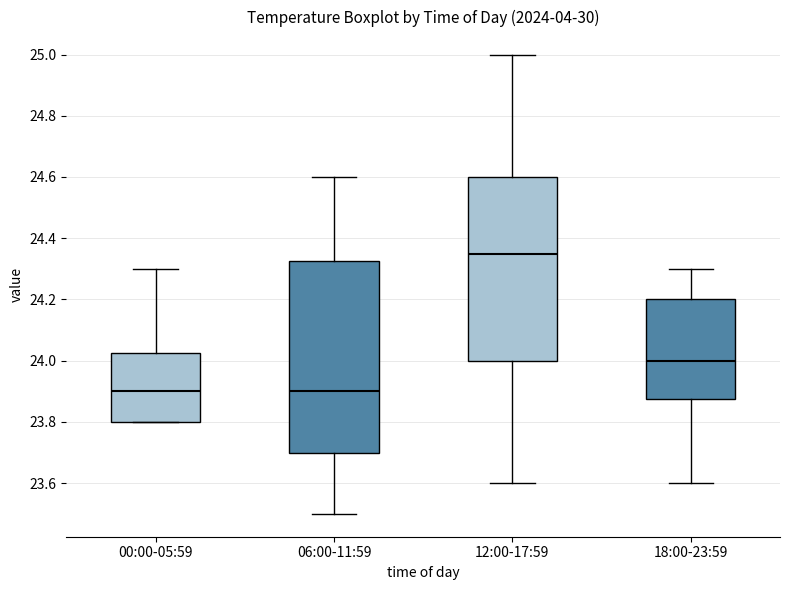

Reading left to right, read every box against the y-axis: the position of its median line, the range the box covers, and the ends of its whiskers. The values are not printed on the chart, so give them approximately, as read against the axis.

00:00-05:59: median 23.90, box 23.80 to 24.02, whiskers 23.80 to 24.30
06:00-11:59: median 23.90, box 23.70 to 24.32, whiskers 23.50 to 24.60
12:00-17:59: median 24.36, box 24.00 to 24.60, whiskers 23.60 to 25.00
18:00-23:59: median 24.00, box 23.88 to 24.20, whiskers 23.60 to 24.30